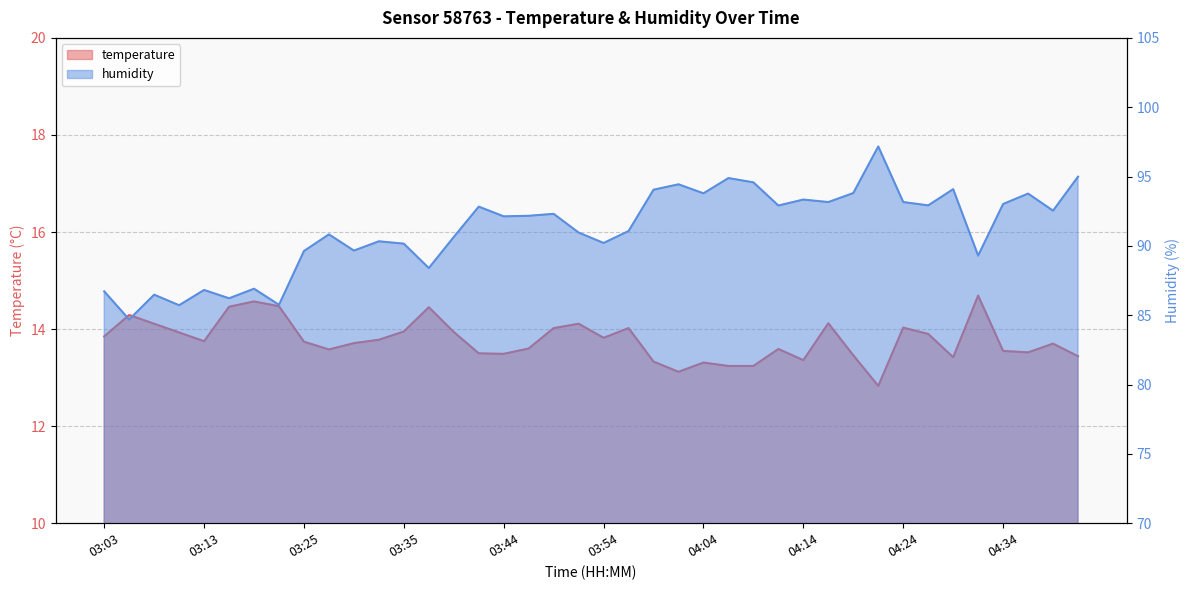

At which category is the sum across all series the highest?

04:21